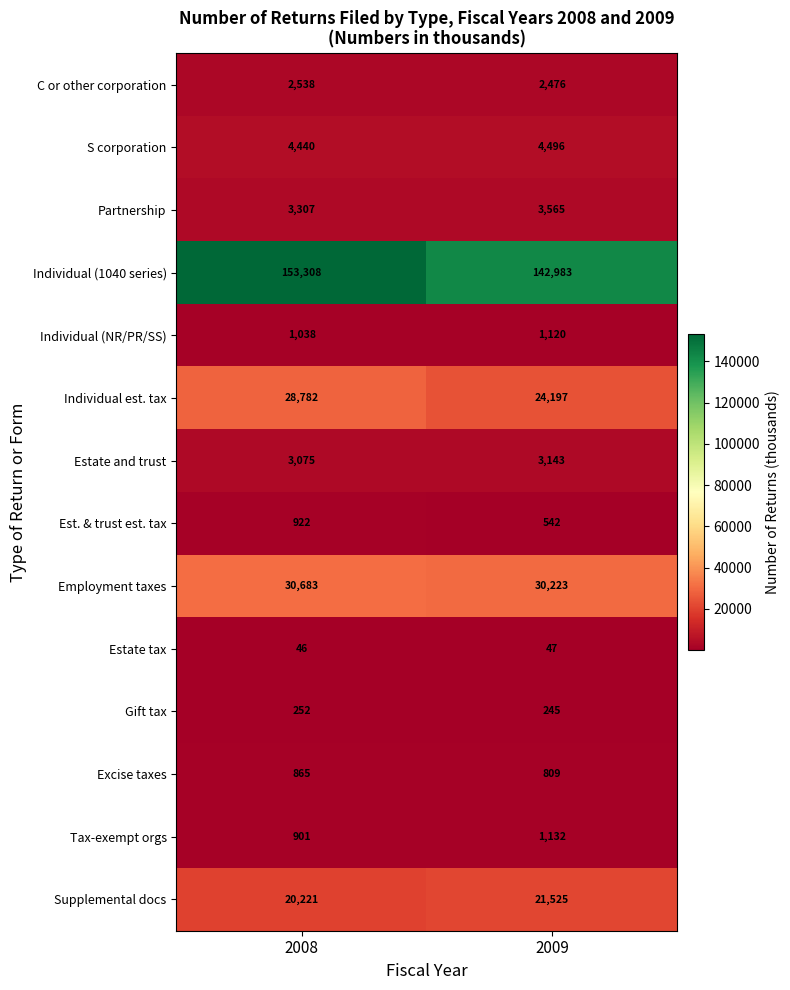

The Est. & trust est. tax series shows 542 at 2009. True or false?

True